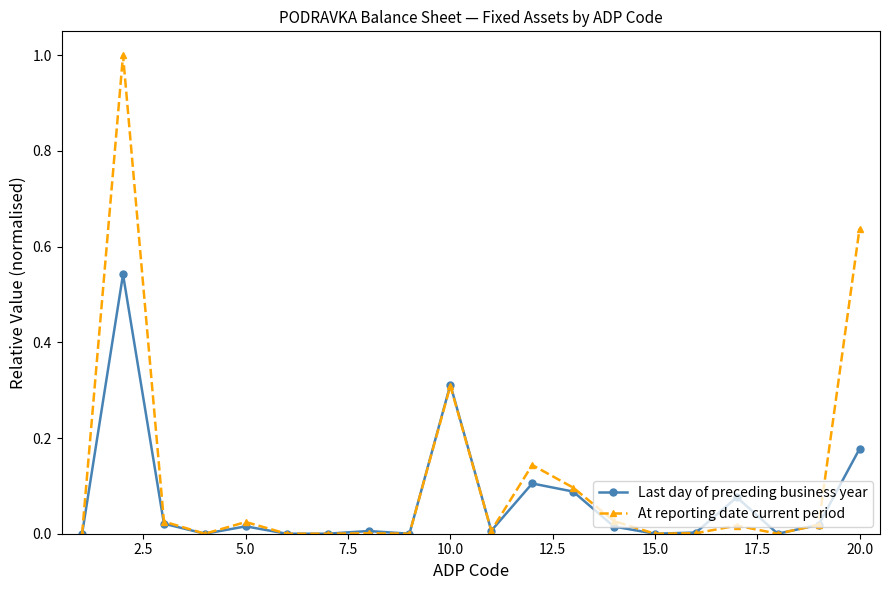

What is the highest value of the At reporting date current period series?

1.0